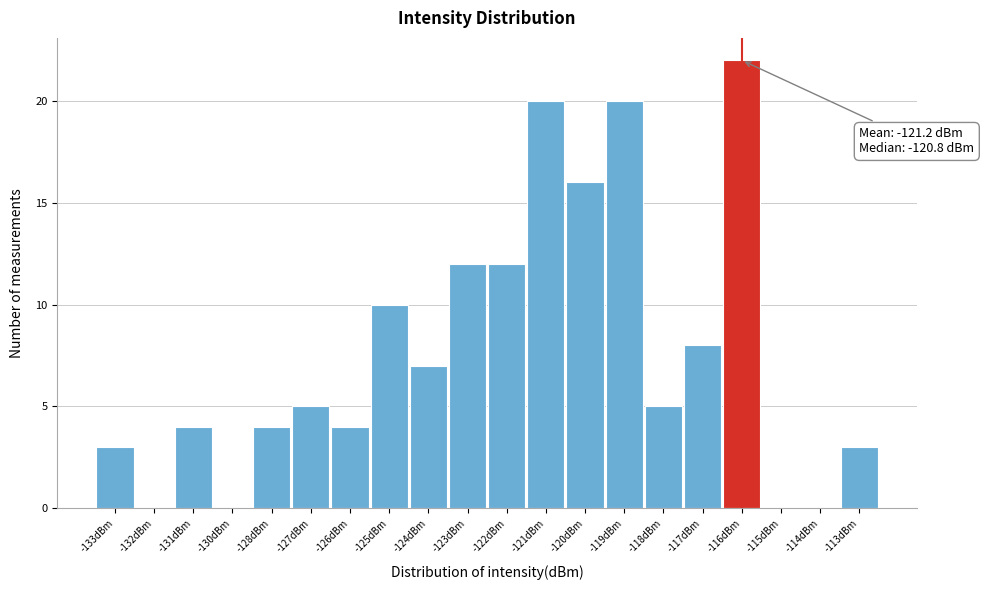

Reading left to right, what are all the values shown in this chart?

-133dBm=3	-132dBm=0	-131dBm=4	-130dBm=0	-128dBm=4	-127dBm=5	-126dBm=4	-125dBm=10	-124dBm=7	-123dBm=12	-122dBm=12	-121dBm=20	-120dBm=16	-119dBm=20	-118dBm=5	-117dBm=8	-116dBm=22	-115dBm=0	-114dBm=0	-113dBm=3